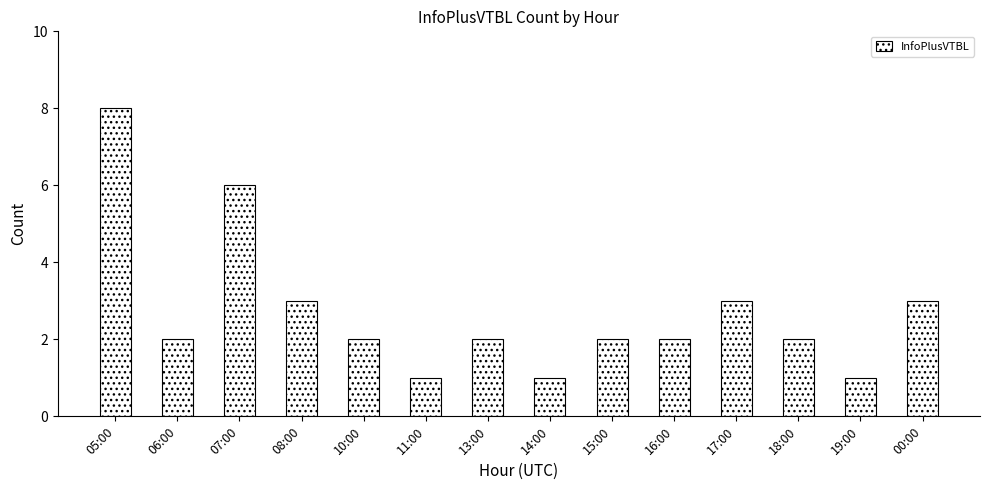

How many bars are there in total?

14